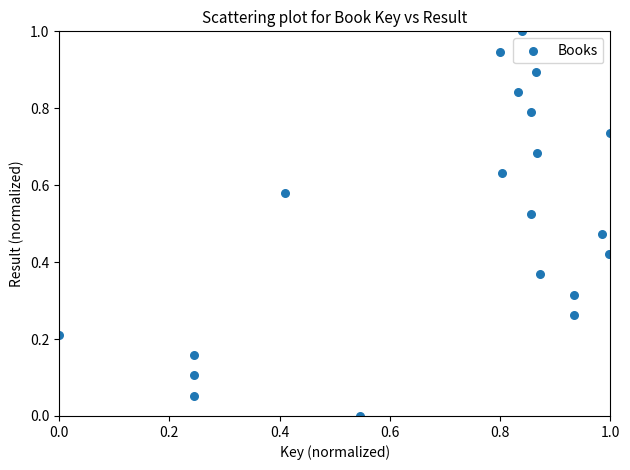

What is the range of Y values (max minus min)?

1.0